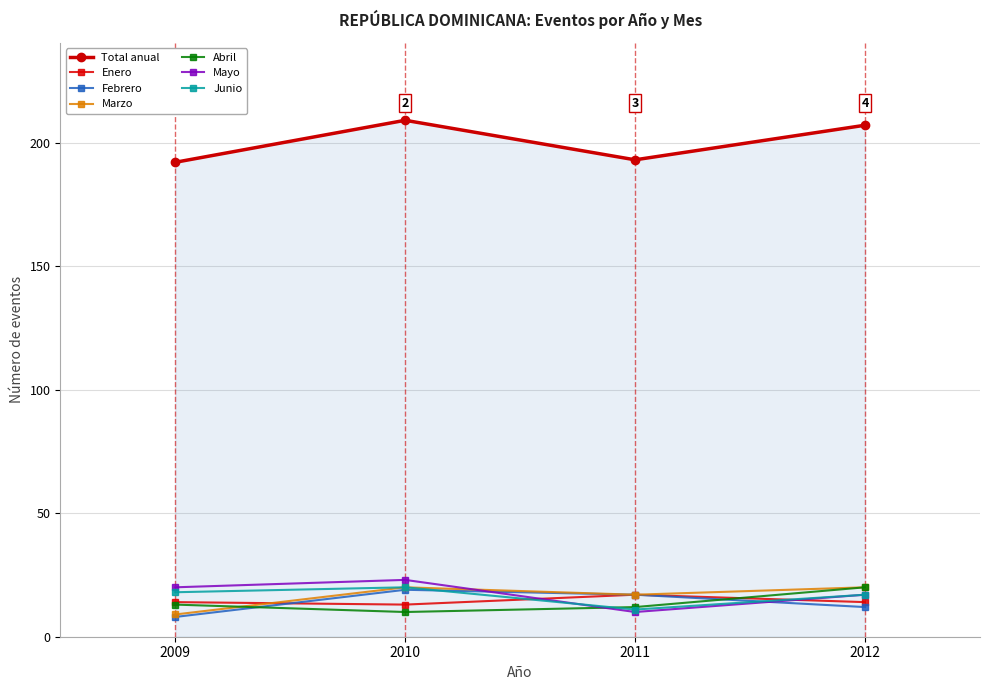

What is the difference between the highest and lowest values at 2010?

199